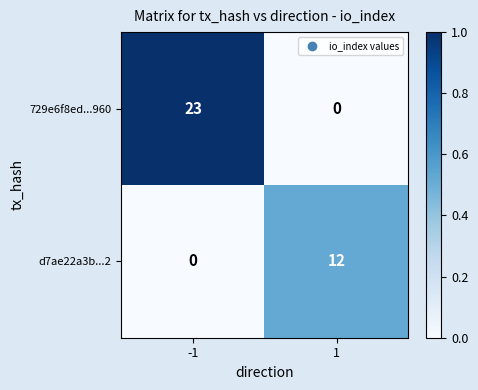

What value does the 729e6f8ed...960 series have at -1?

23